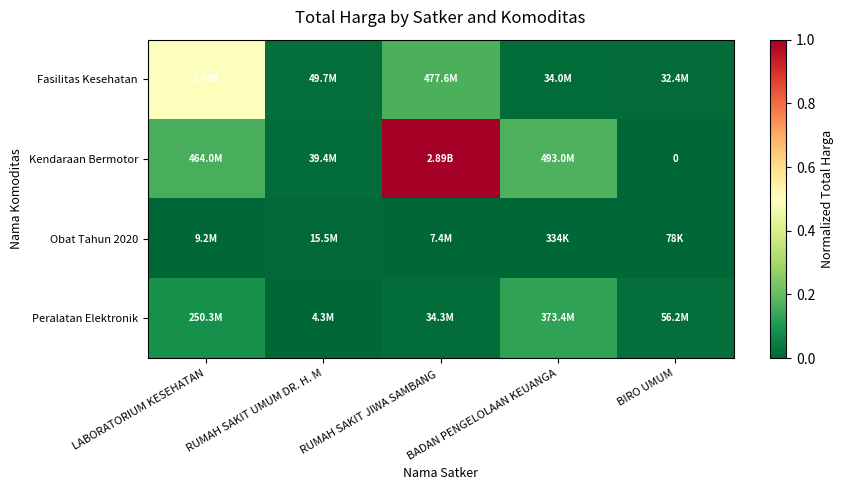

Which category has the lowest value in the Obat Tahun 2020 series?

BIRO UMUM